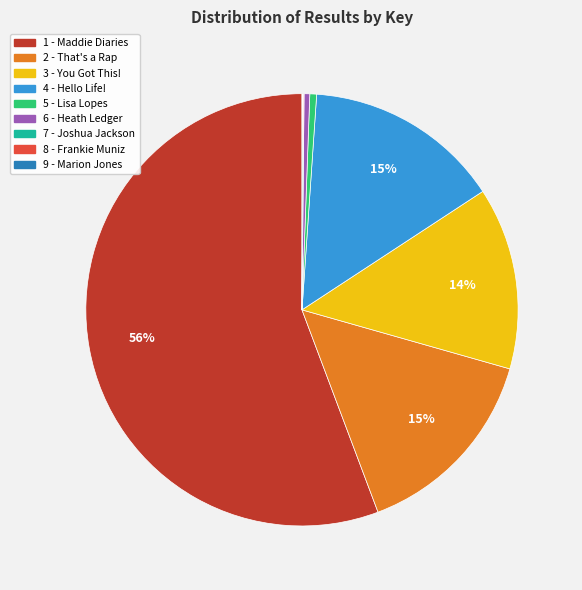

Which slice is the largest?

1 - Maddie Diaries